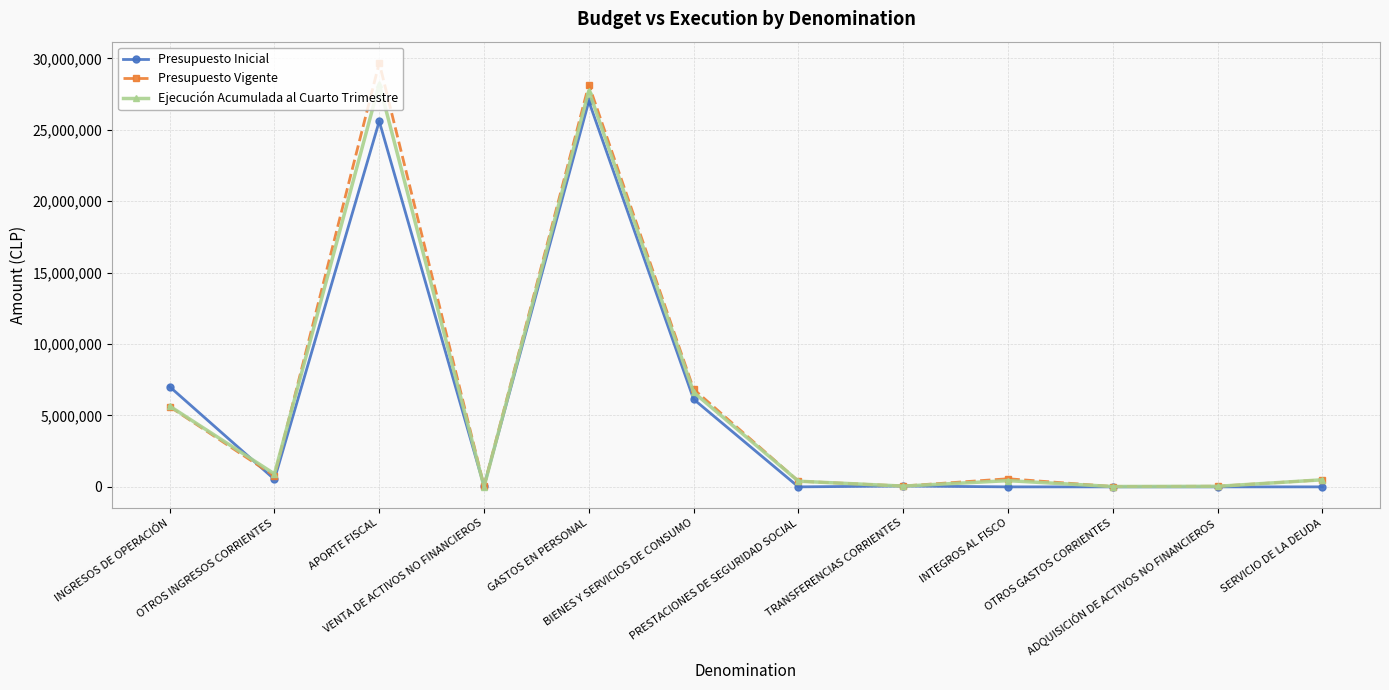

True or false: Presupuesto Inicial has a value of 26997855 at GASTOS EN PERSONAL.

True